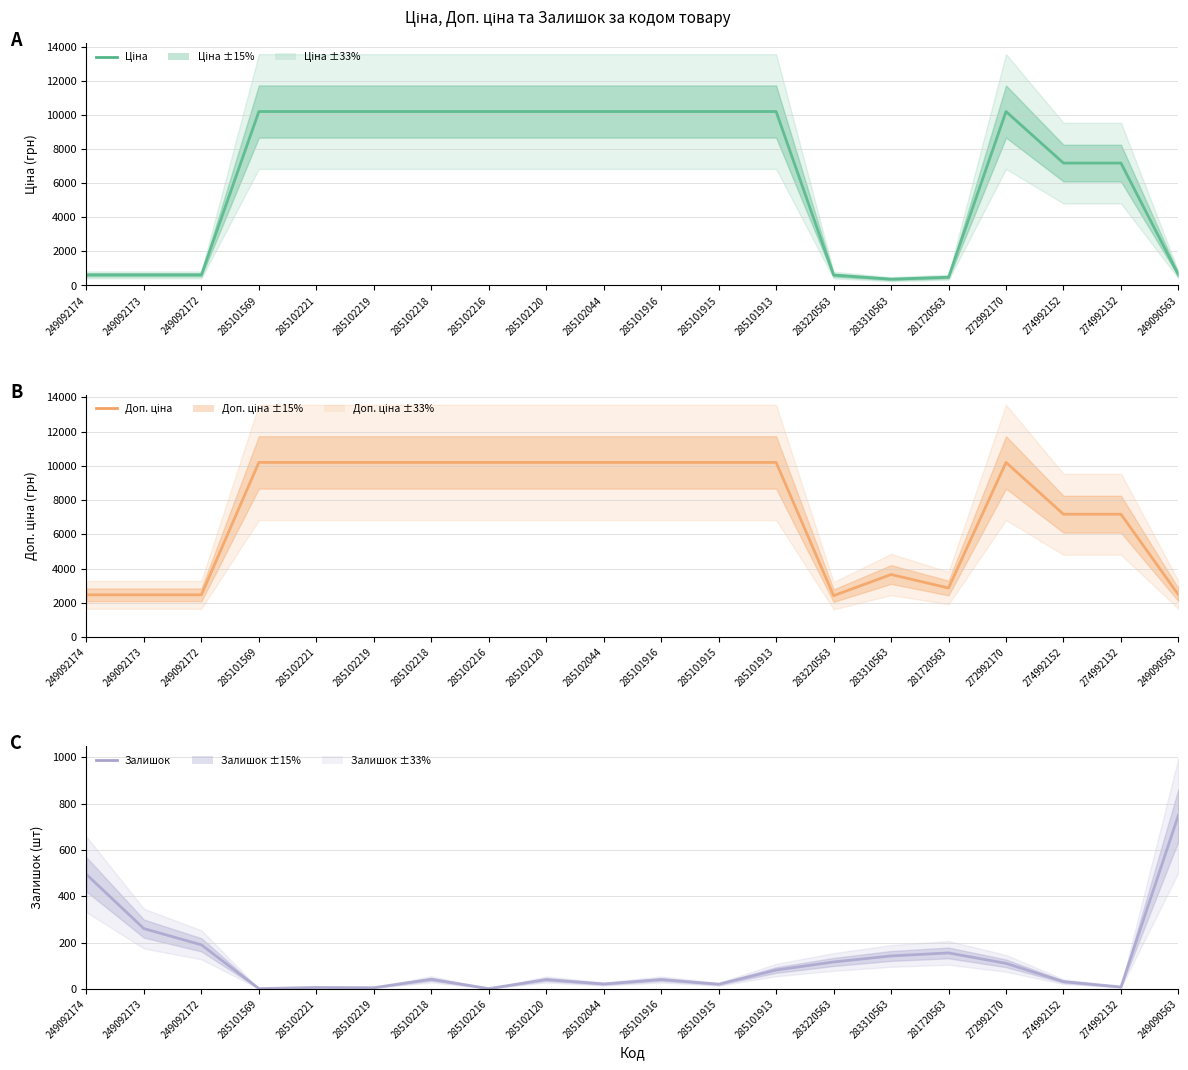

Reading left to right, what are all the values shown in this chart?

Ціна: 617.1	617.1	617.1	10196.7	10196.7	10196.7	10196.7	10196.7	10196.7	10196.7	10196.7	10196.7	10196.7	604.8	365.3	477.6	10196.7	7173.5	7173.5	617.1
Доп. ціна: 2468.5	2468.5	2468.5	10196.7	10196.7	10196.7	10196.7	10196.7	10196.7	10196.7	10196.7	10196.7	10196.7	2419.1	3653.4	2865.9	10196.7	7173.5	7173.5	2468.5
Залишок: 494.0	260.0	190.0	1.0	6.0	5.0	41.0	1.0	40.0	21.0	40.0	20.0	81.0	116.0	142.0	155.0	110.0	31.0	8.0	750.0